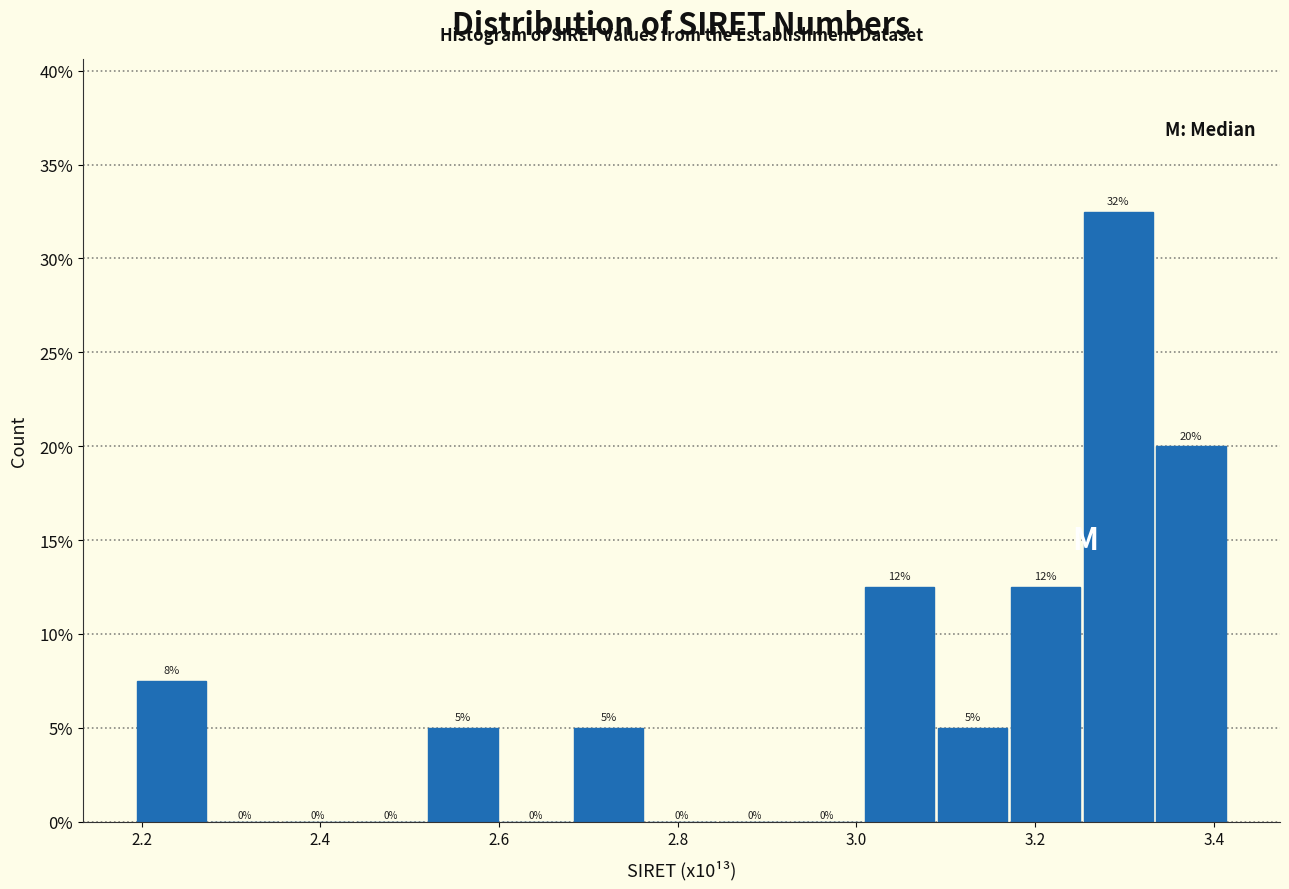

Over which range of the x-axis is the bar tallest?

3.26 to 3.34